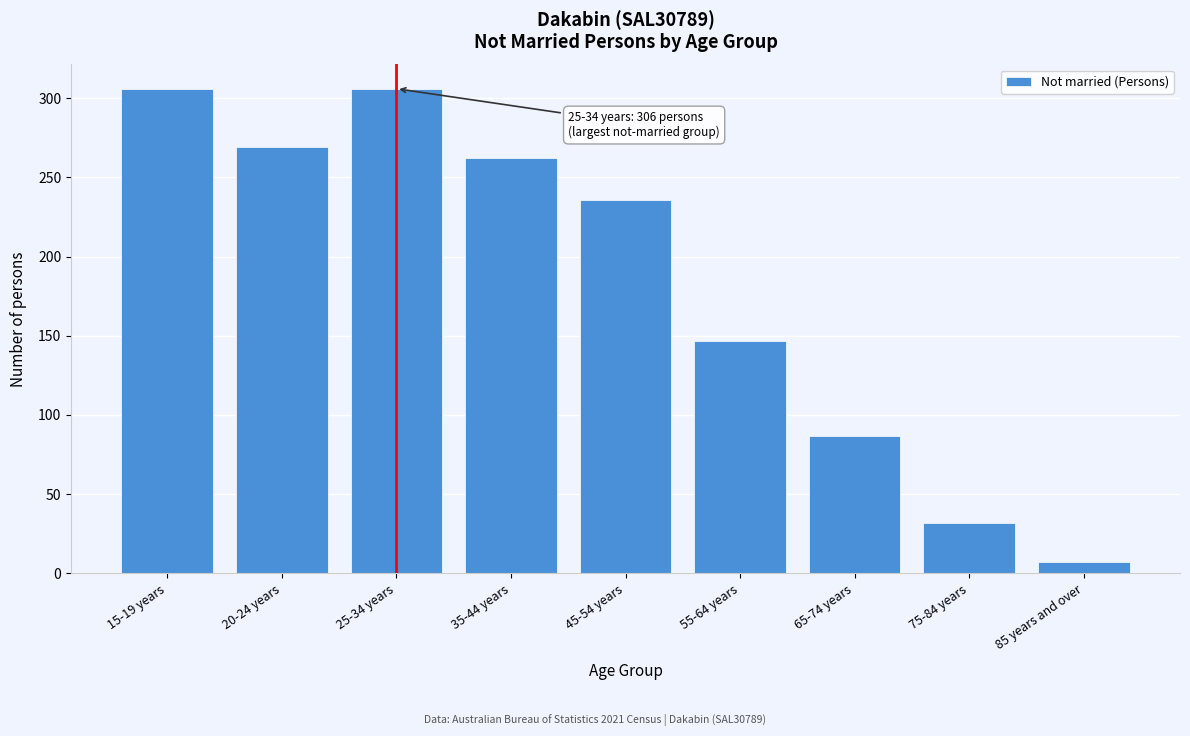

Reading left to right, list all the values displayed in this chart.

15-19 years=306	20-24 years=269	25-34 years=306	35-44 years=262	45-54 years=236	55-64 years=147	65-74 years=87	75-84 years=32	85 years and over=7